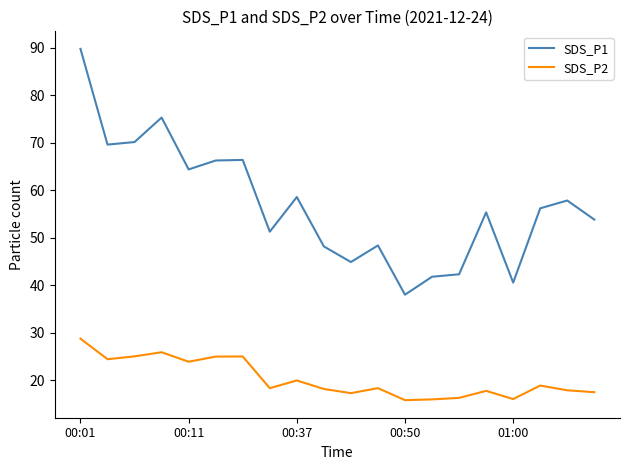

Which series has the largest range (max minus min)?

SDS_P1